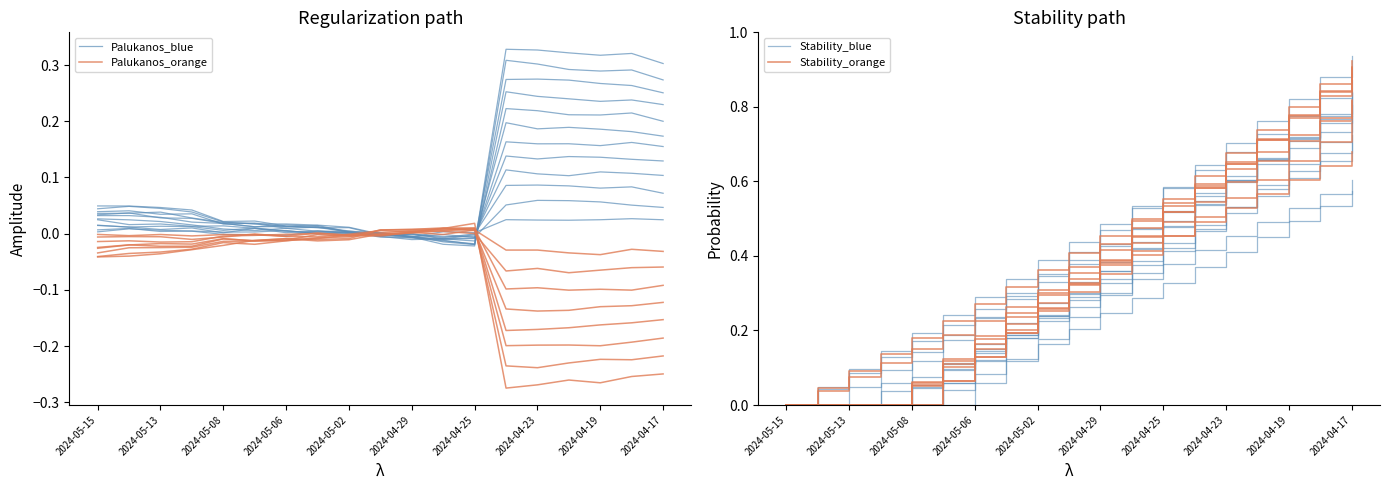

True or false: Stability_orange has a value of 0.6 at 2024-04-23.

True